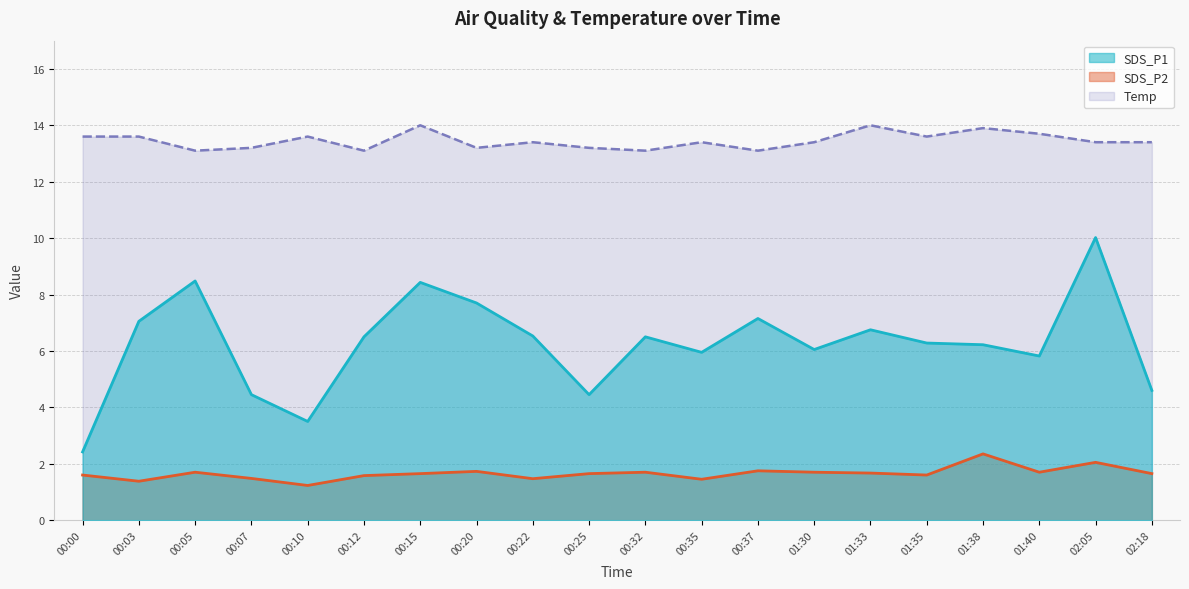

Between 01:33 and 01:35, which series saw the biggest shift?

SDS_P1